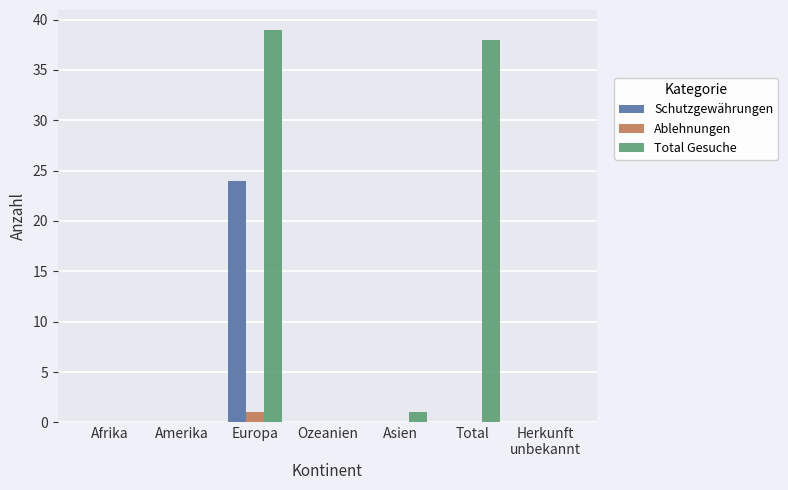

Reading left to right, transcribe all the data shown in this chart.

Schutzgewährungen: 0	0	24	0	0	0	0
Ablehnungen: 0	0	1	0	0	0	0
Total Gesuche: 0	0	39	0	1	38	0